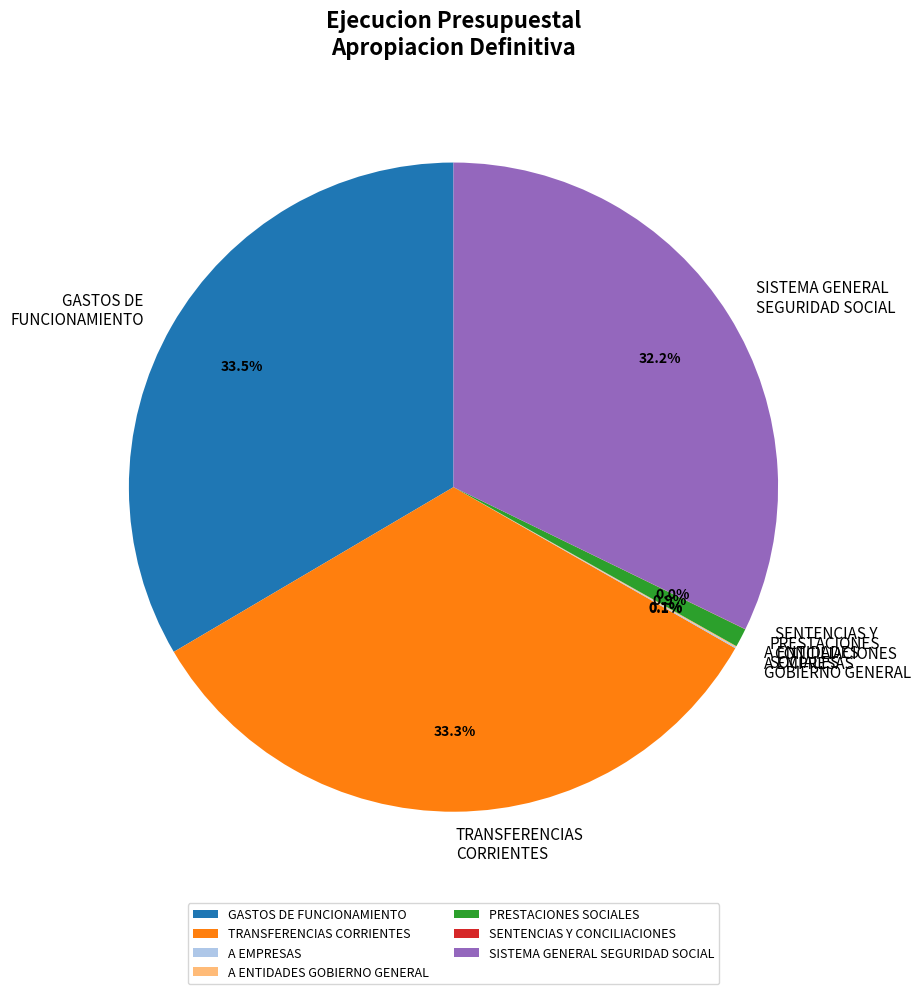

Is there any slice that represents more than half of the pie?

No